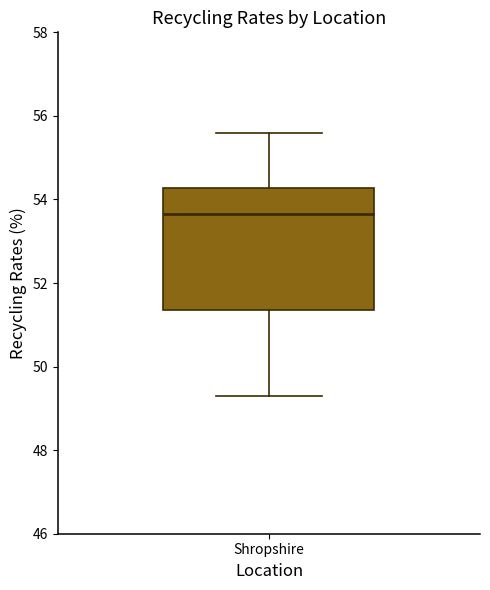

Where does the median line of the box for Shropshire sit on the y-axis? The values are not printed on the chart, so give them approximately, as read against the axis.

53.6